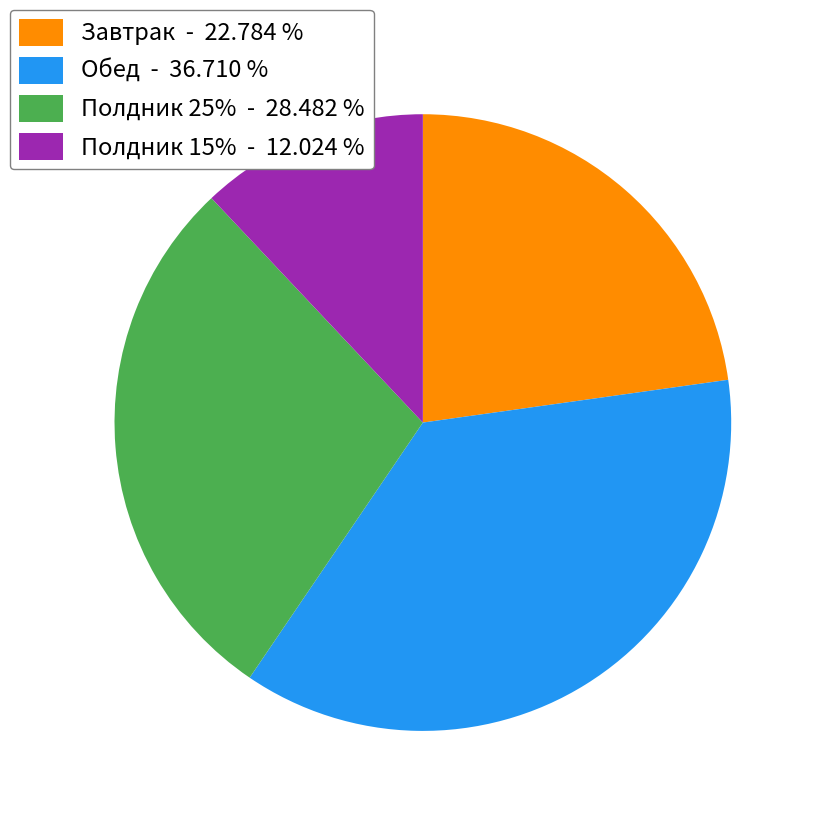

How many slices are in this pie chart?

4